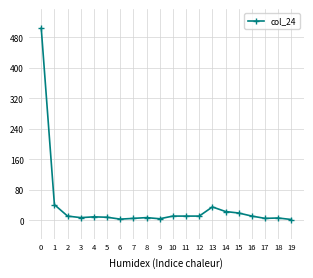

What is the maximum value shown in the chart?

504